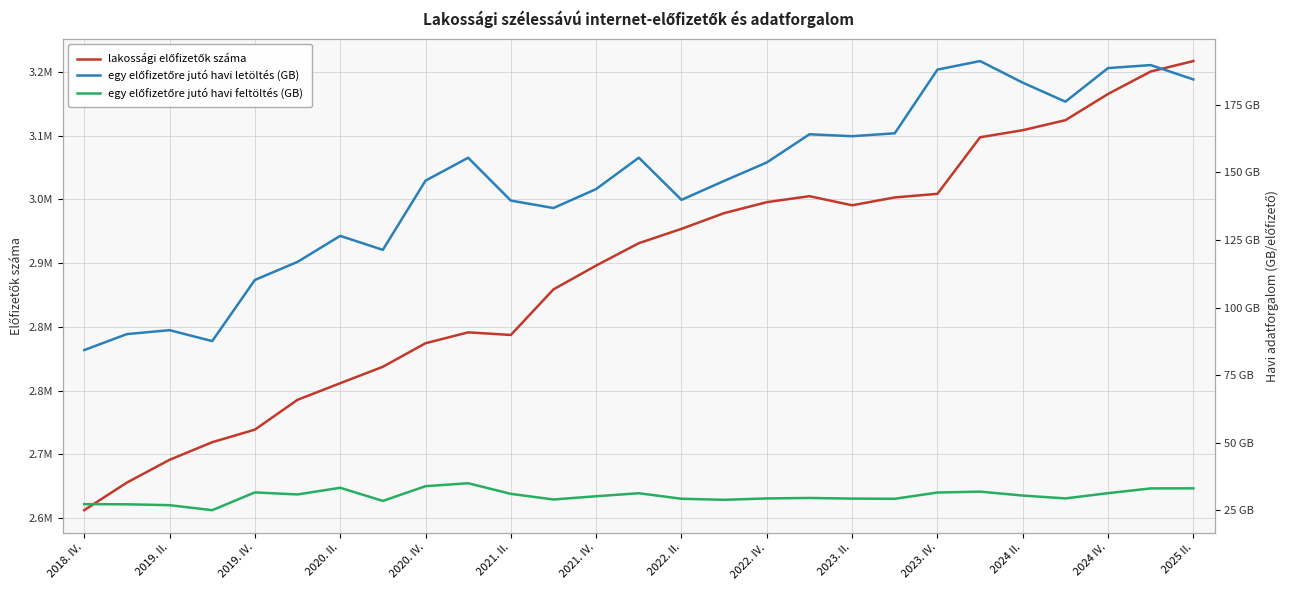

List the series in order of their peak value, highest first.

lakossági előfizetők száma, egy előfizetőre jutó havi letöltés (GB), egy előfizetőre jutó havi feltöltés (GB)